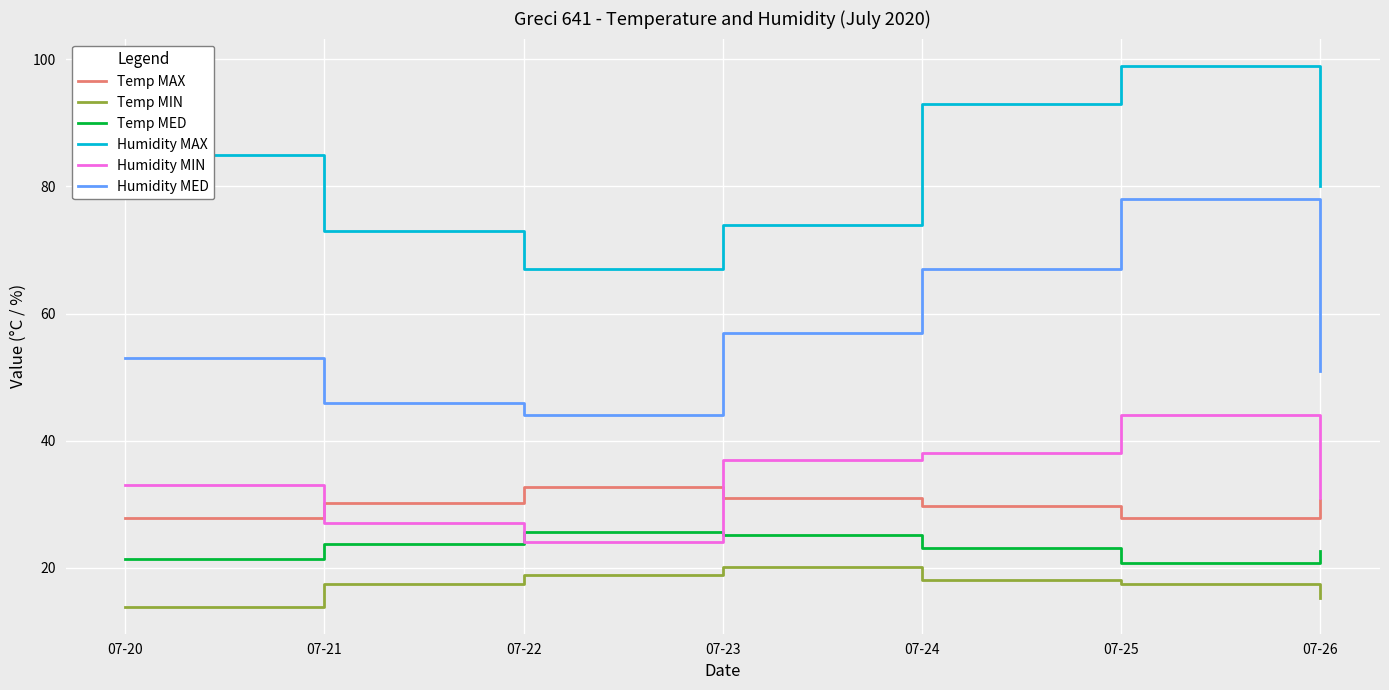

The value of Humidity MIN at 07-23 is 37.0. True or false?

True